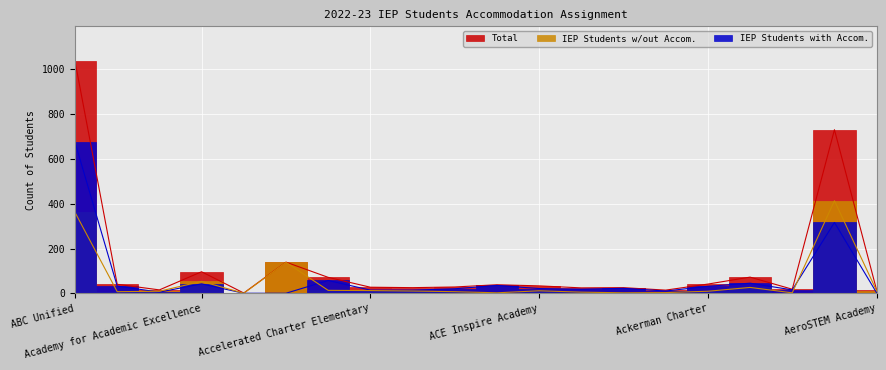

Rank the series by their maximum value, from lowest to highest.

IEP Students w/out Accom., IEP Students with Accom., Total